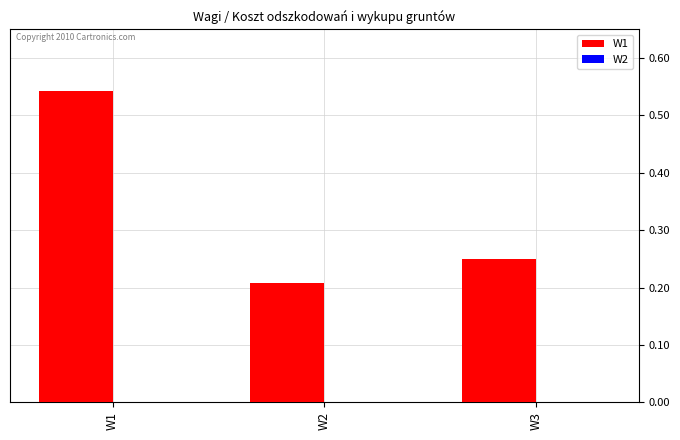

Which series has the largest total across all categories?

W1